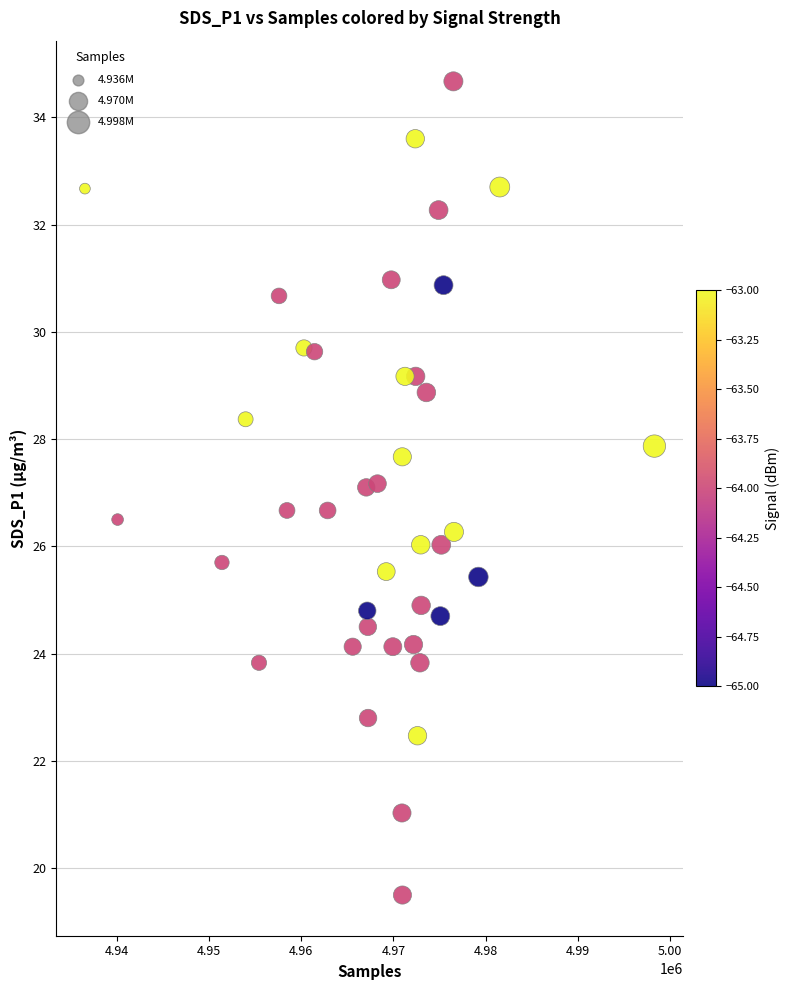

What is the range of X values (max minus min)?

61761.0